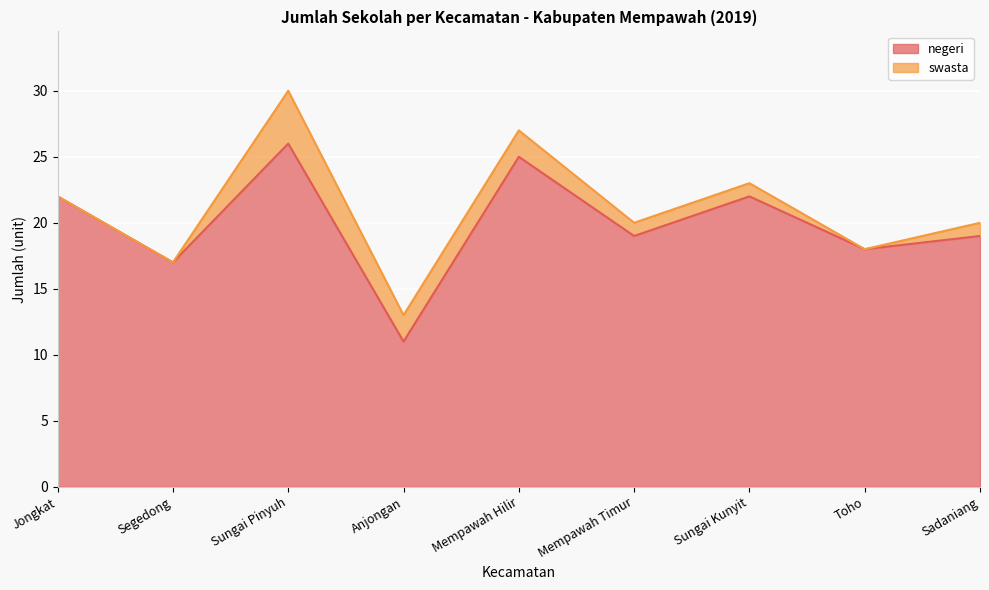

True or false: the data shows 17 at Sungai Pinyuh.

False